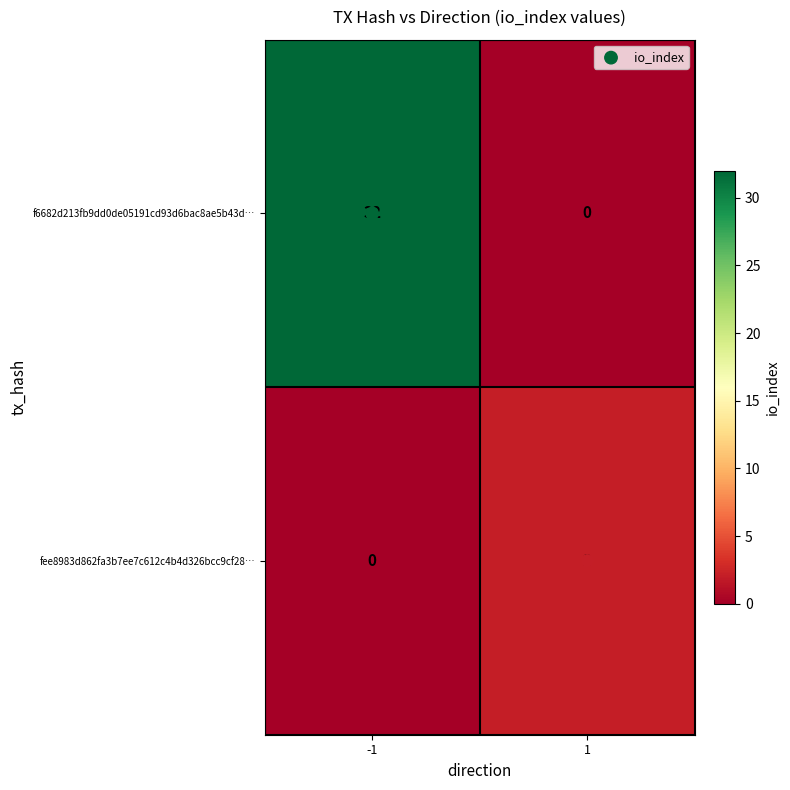

At 1, list the series in order from smallest to largest.

f6682d213fb9dd0de05191cd93d6bac8ae5b43d…, fee8983d862fa3b7ee7c612c4b4d326bcc9cf28…